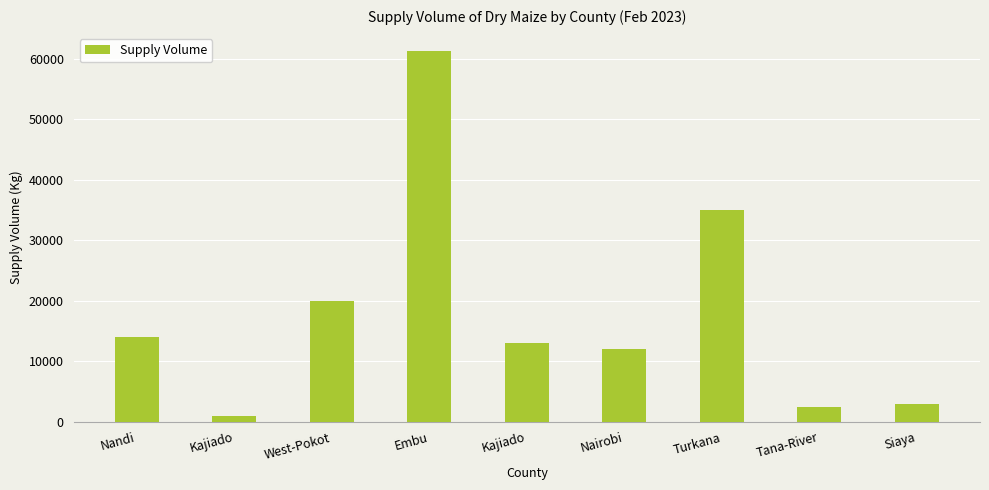

How many values are below 13000?

4